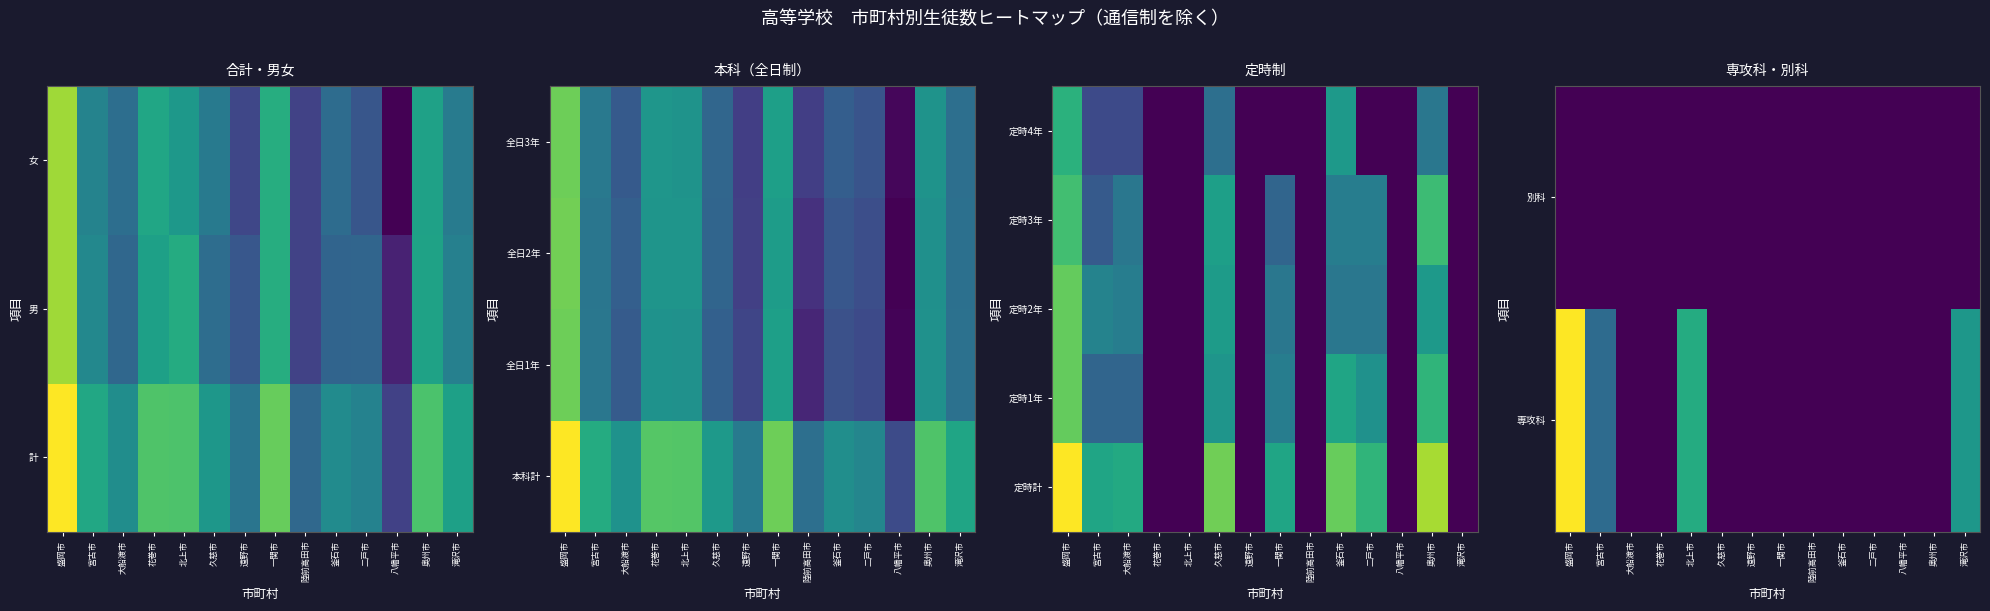

At which category is the sum across all series the highest?

盛岡市